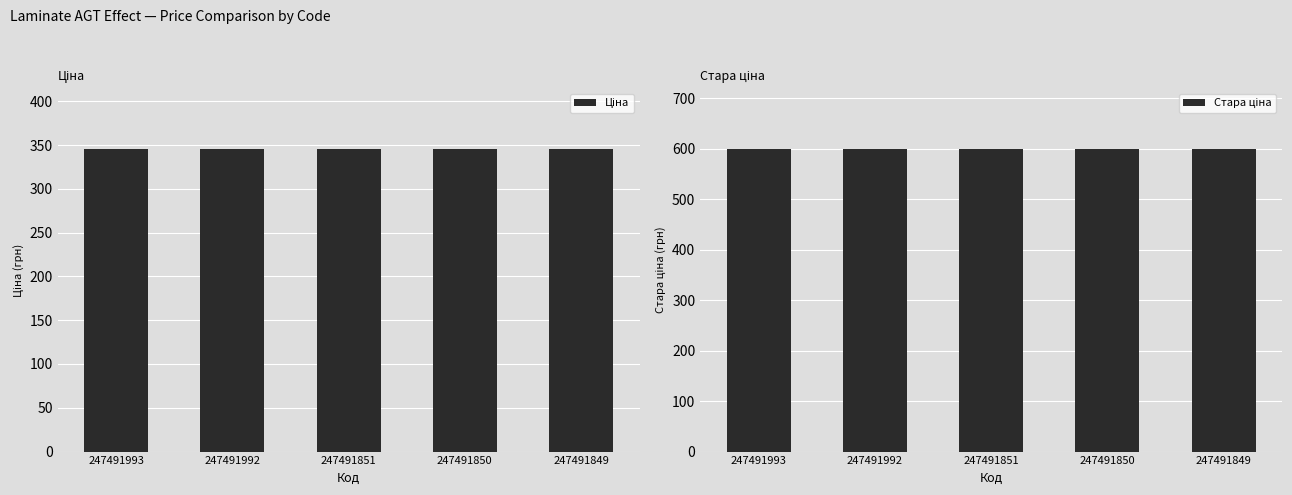

At which label does Стара ціна reach its peak?

247491993